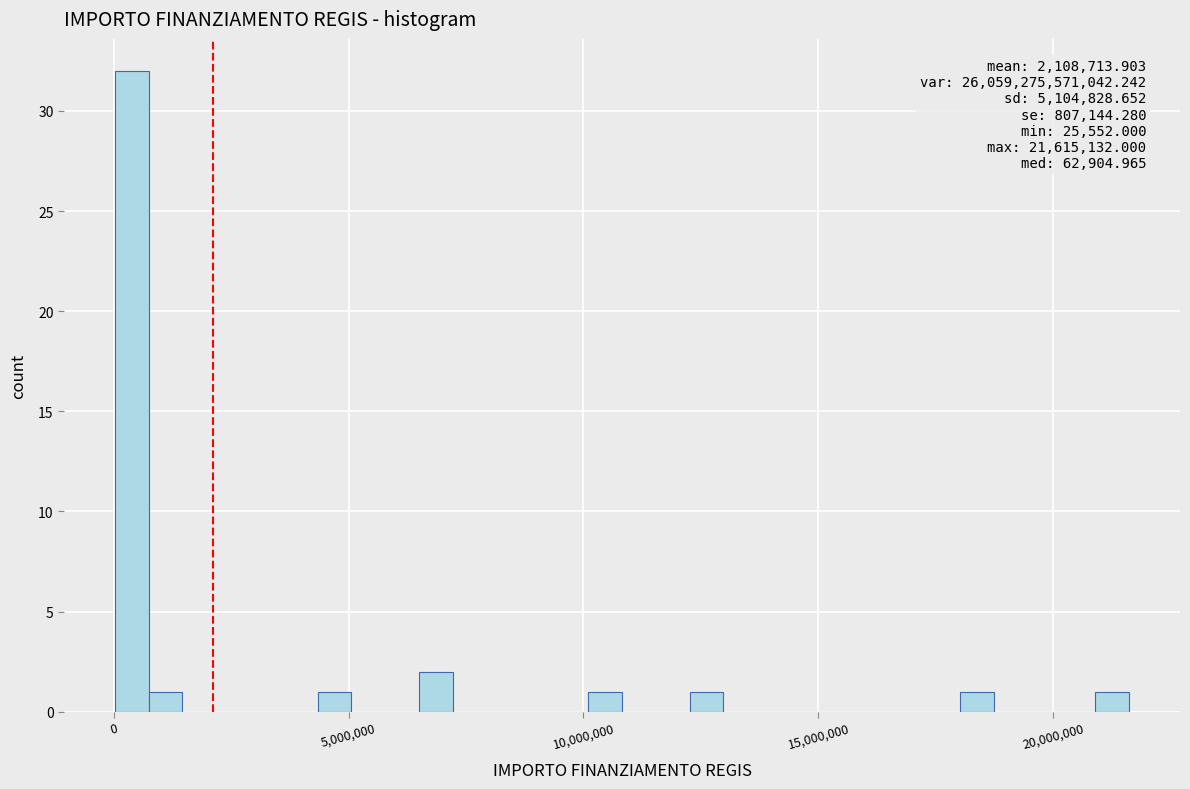

Around what value on the x-axis is the tallest bar? Give the approximate position of its centre, as read against the axis.

500000